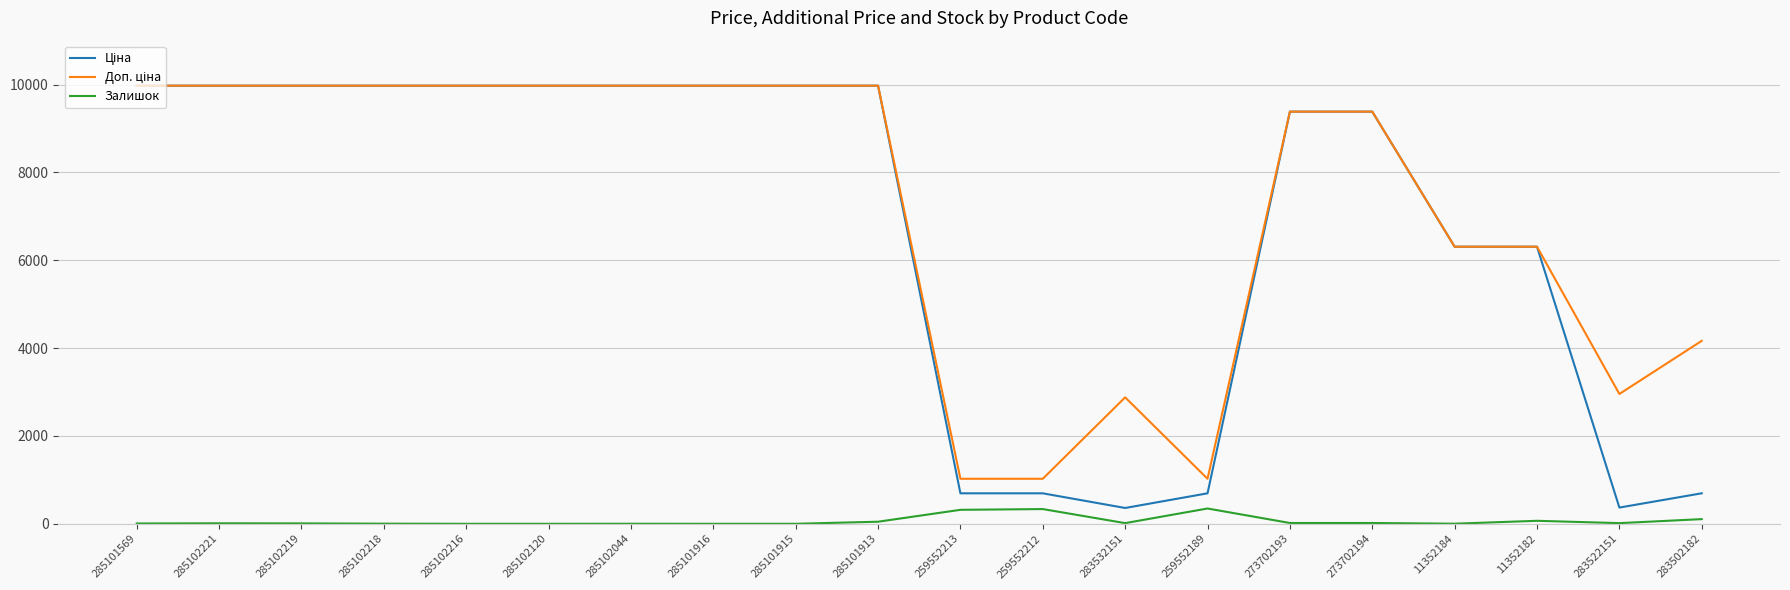

What is the difference between the highest and lowest values at 285101916?

9975.0